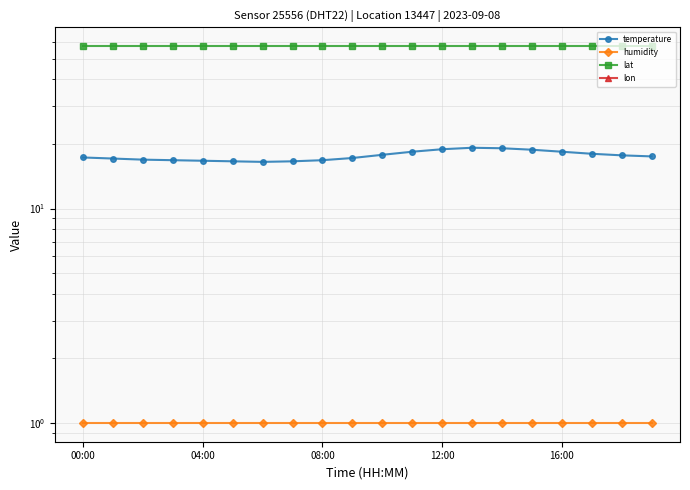

True or false: lat and lon intersect in this chart.

False